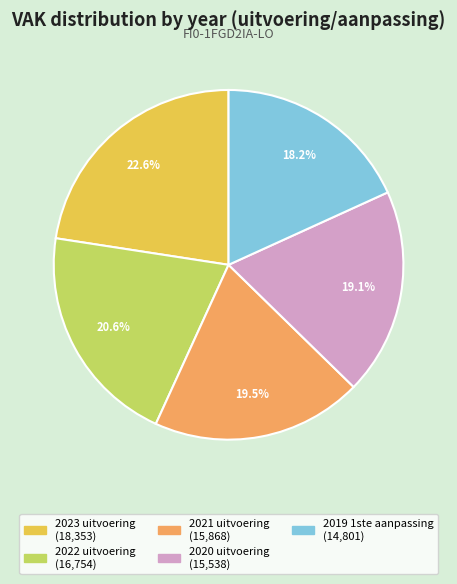

Is there any slice that represents more than half of the pie?

No